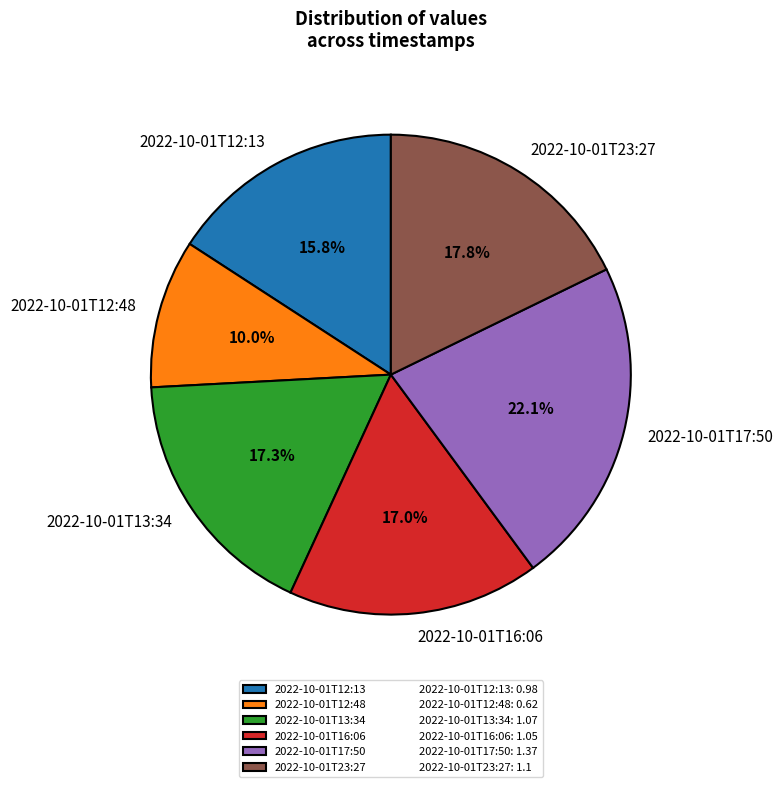

What is the largest slice in the pie chart?

2022-10-01T17:50